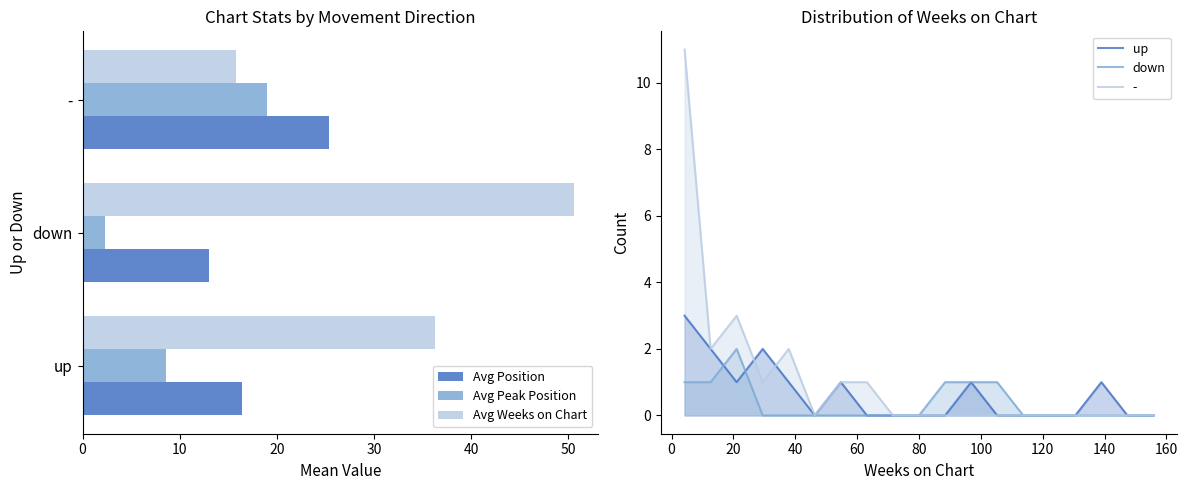

Where does the Avg Weeks on Chart series first go above 8?

up